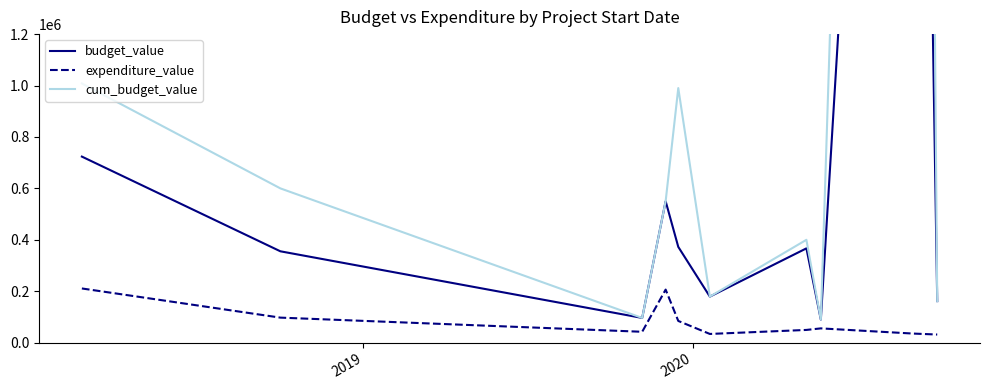

What is the minimum value for expenditure_value?

31558.4